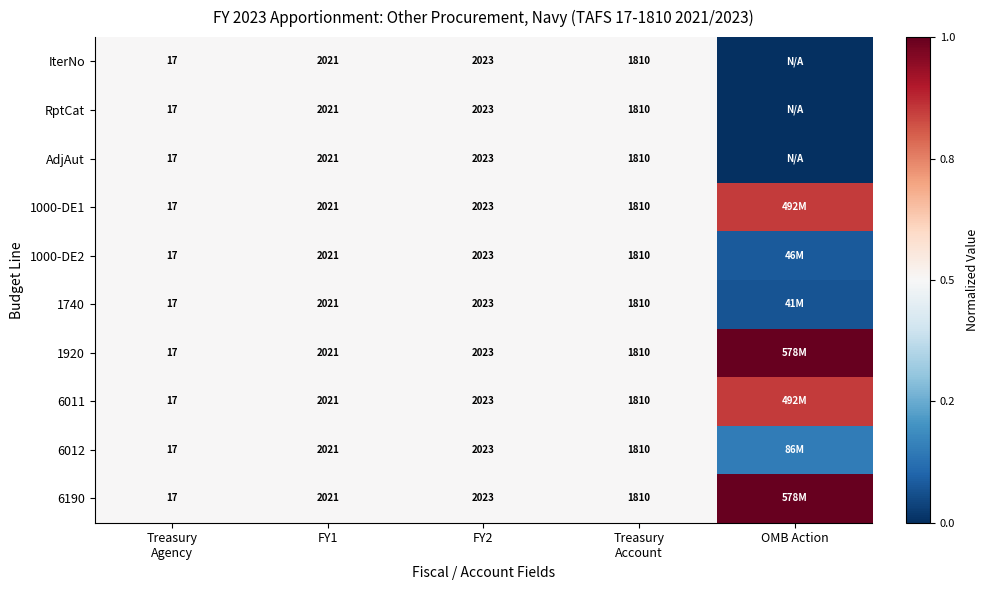

The value of AdjAut at Treasury Agency is 0.5. True or false?

True